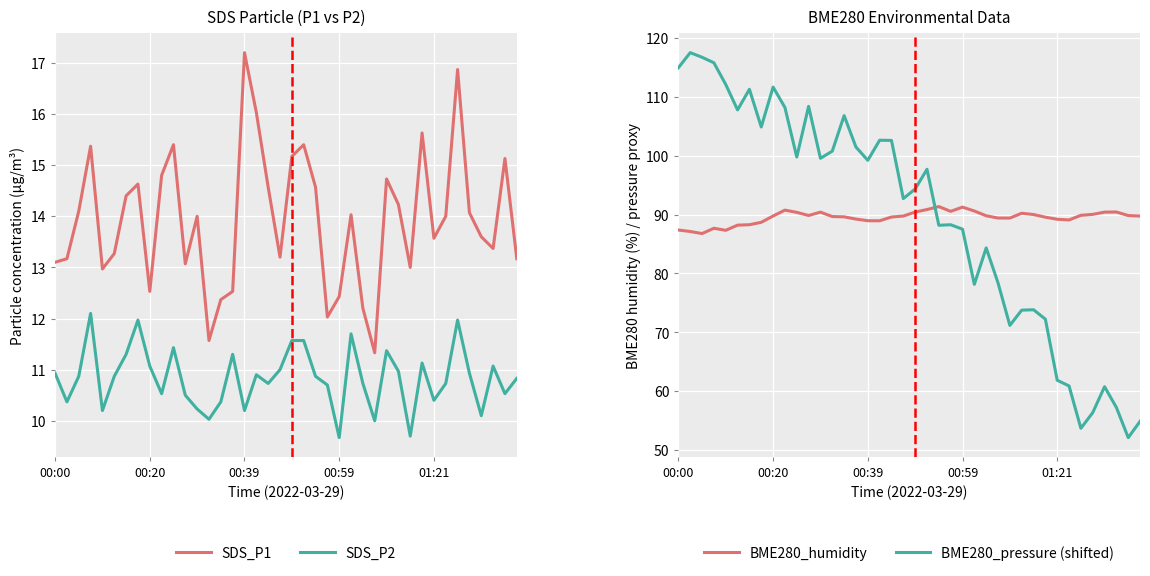

In SDS_P2, how many points are higher than both neighbors (excluding endpoints)?

10